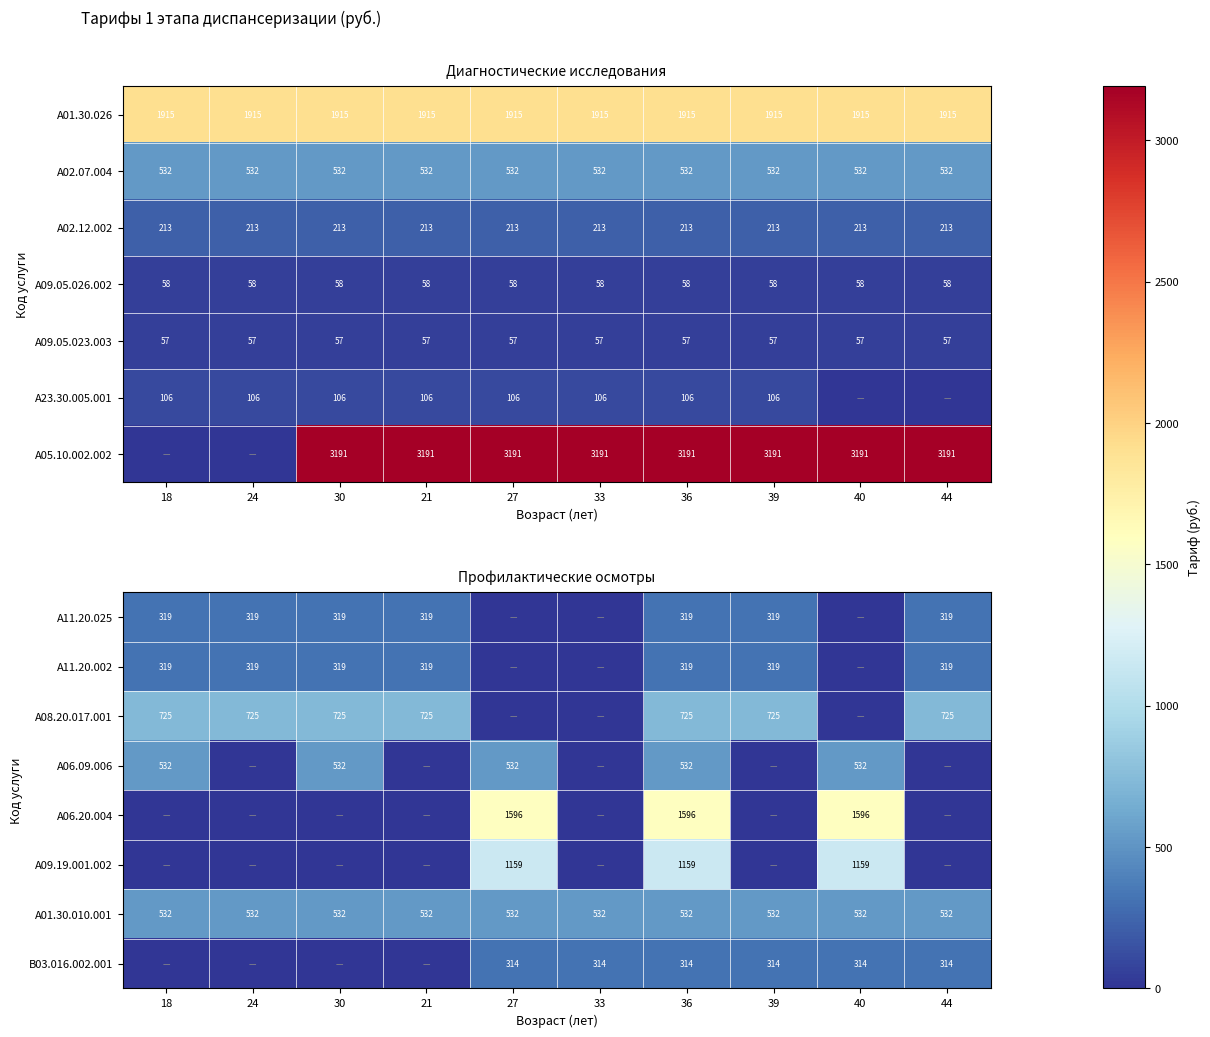

What is the sum of the A01.30.010.001 values at 18 and 24?

1064